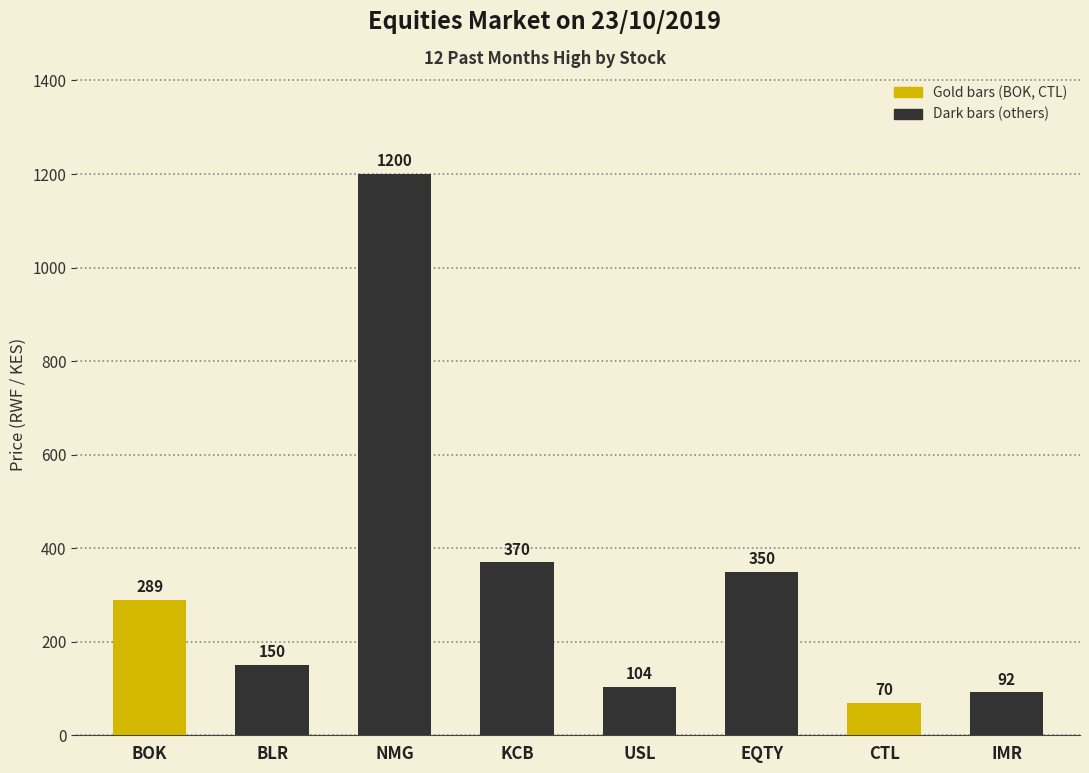

What is the smallest value displayed?

70